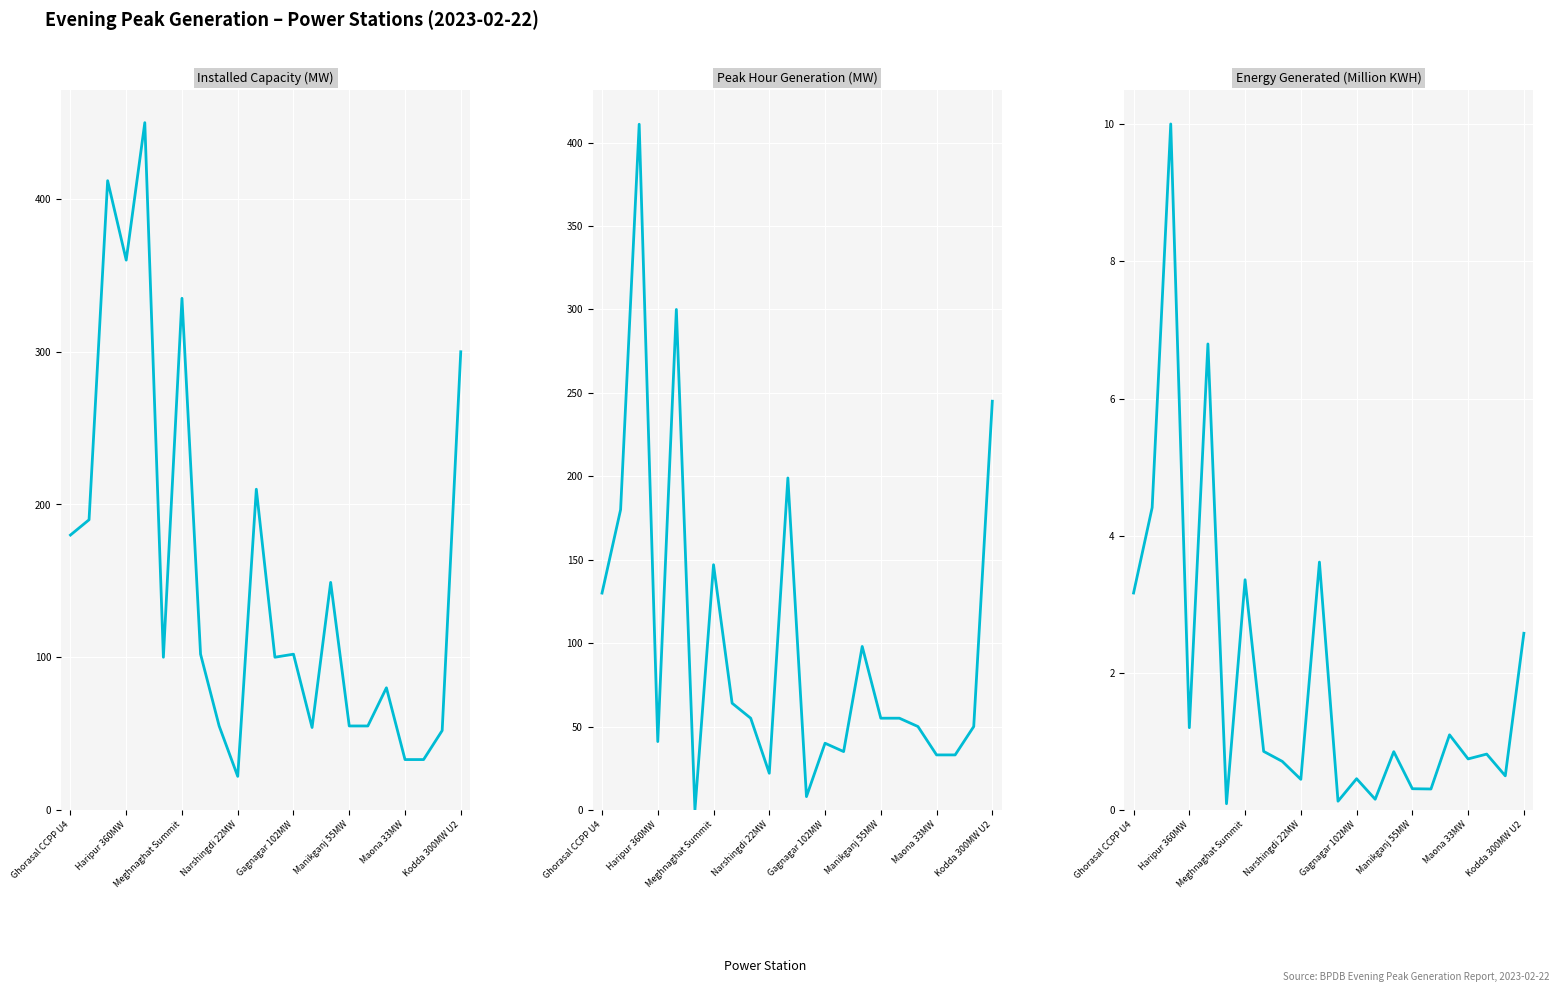

What are all the series names shown in the legend?

Installed Capacity (MW), Peak Hour Generation (MW), Energy Generated (Million KWH)